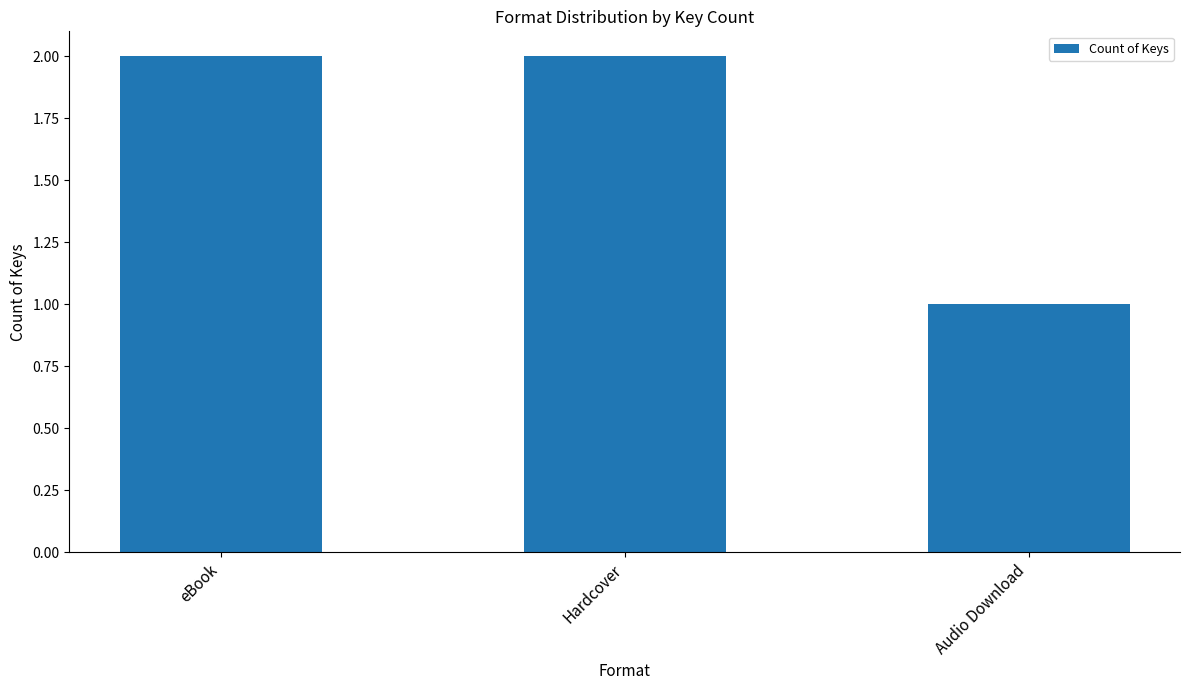

The value at Hardcover is 2. True or false?

True